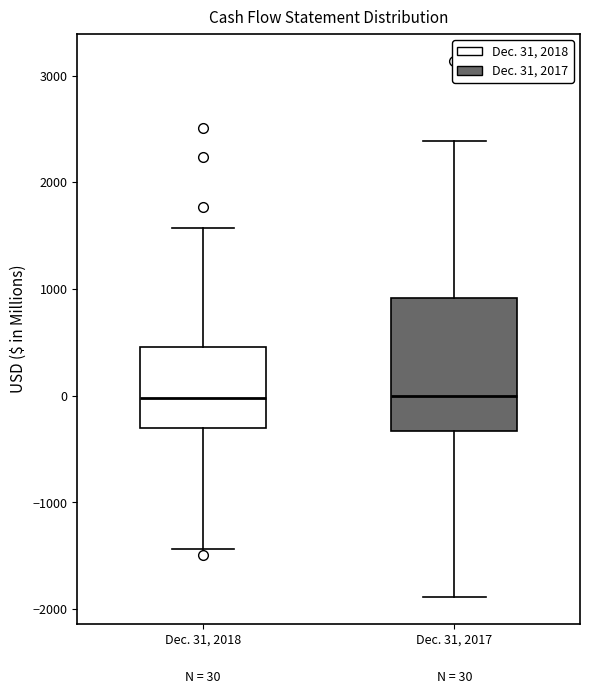

Comparing the boxes themselves (not the whiskers), which one is the tallest?

Dec. 31, 2017